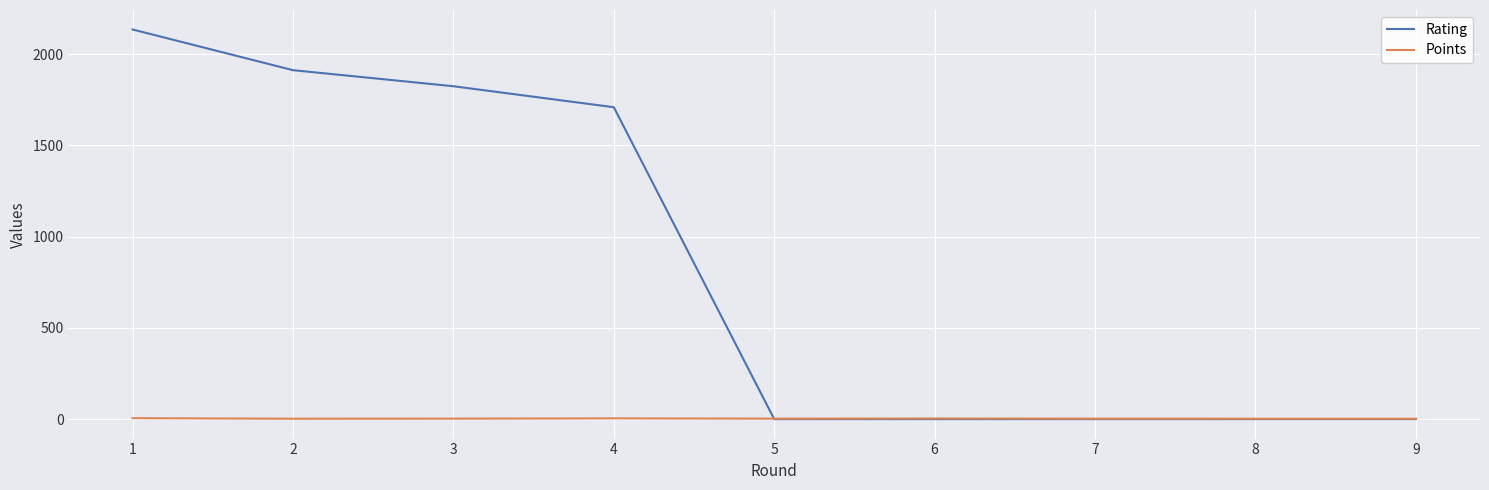

The value of Points at 1 is 5.0. True or false?

True